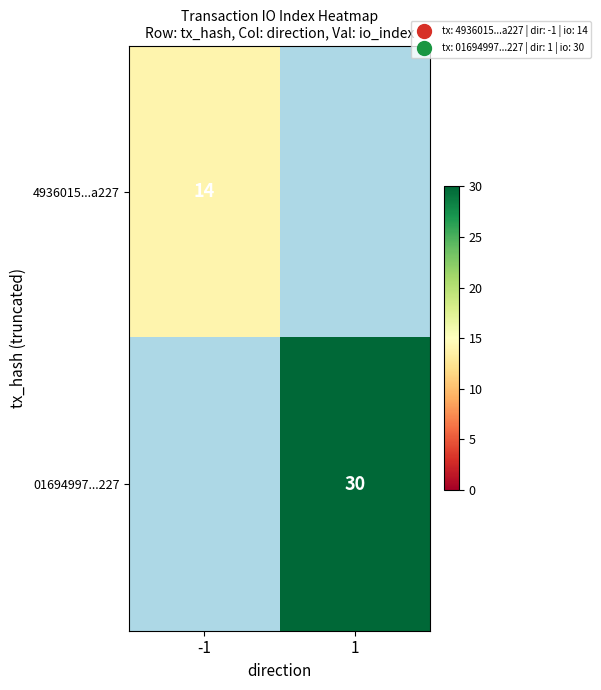

The 4936015...a227 series shows 14 at -1. True or false?

True